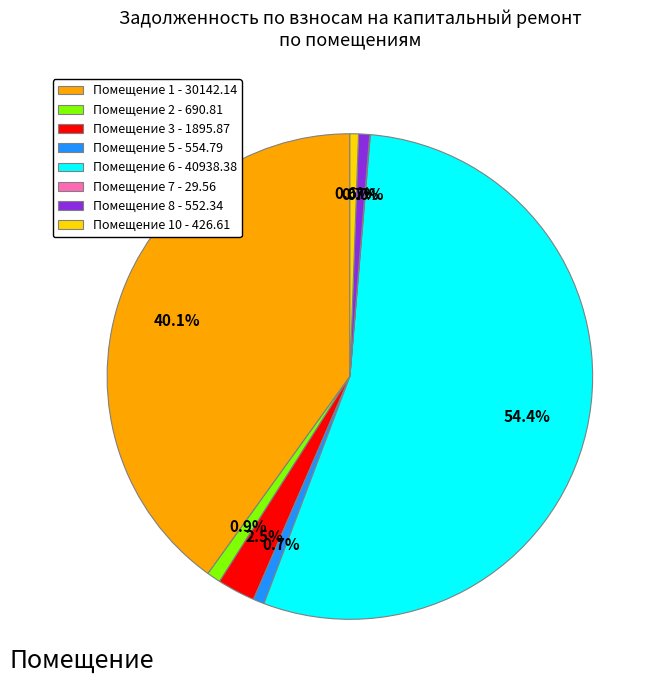

Which category accounts for the majority?

Помещение 6 - 40938.38